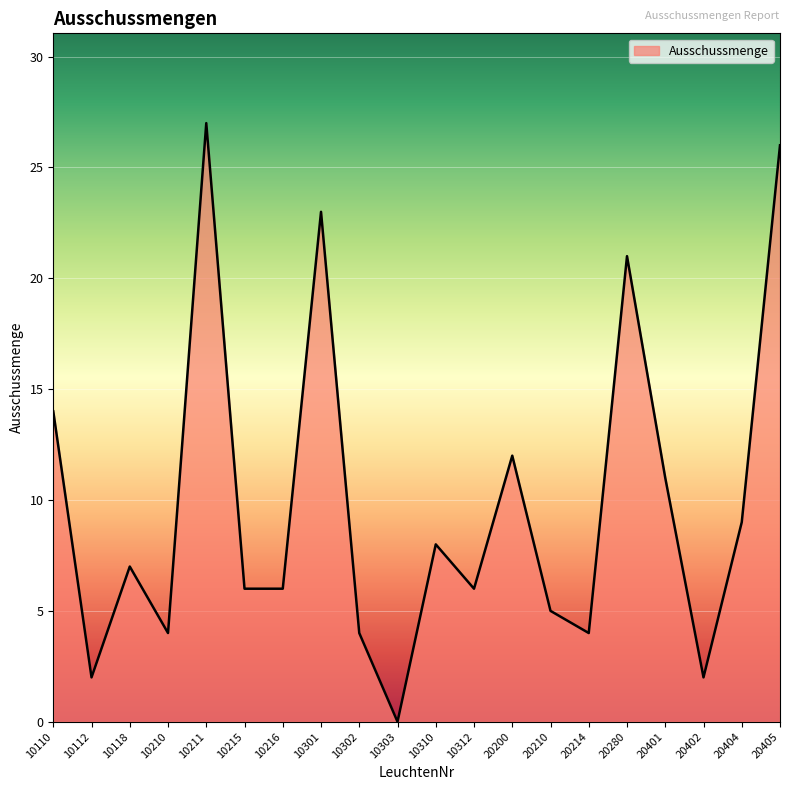

Where does the data first go above 7?

10110